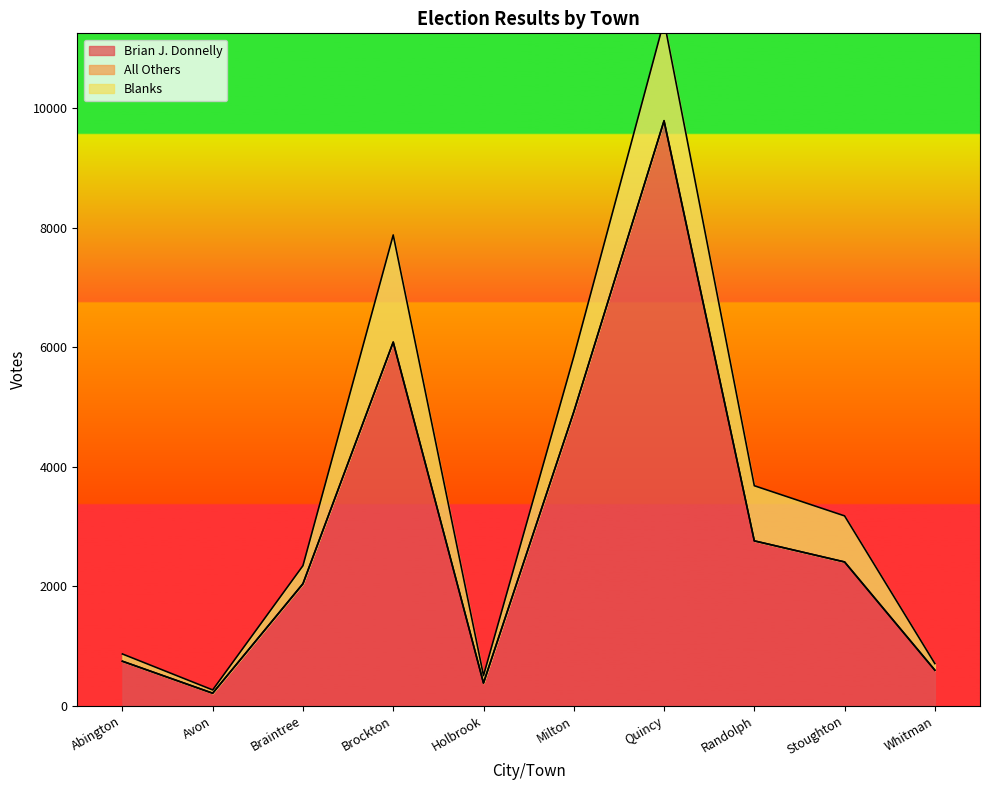

At which label does Blanks first exceed 771?

Brockton